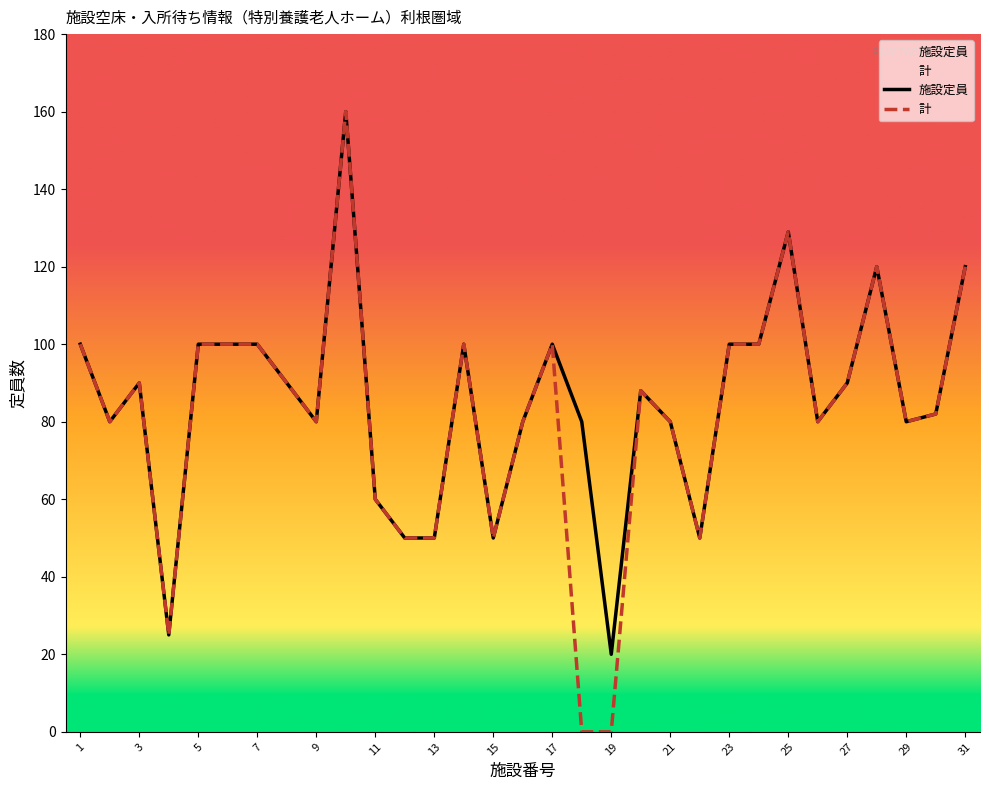

What is the minimum value for 施設定員?

20